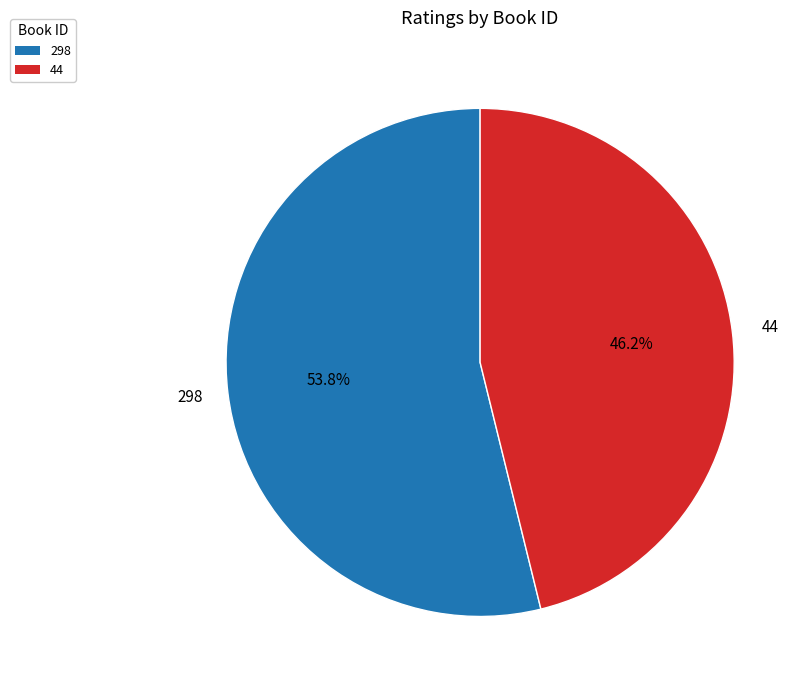

Between 44 and 298, which is larger?

298